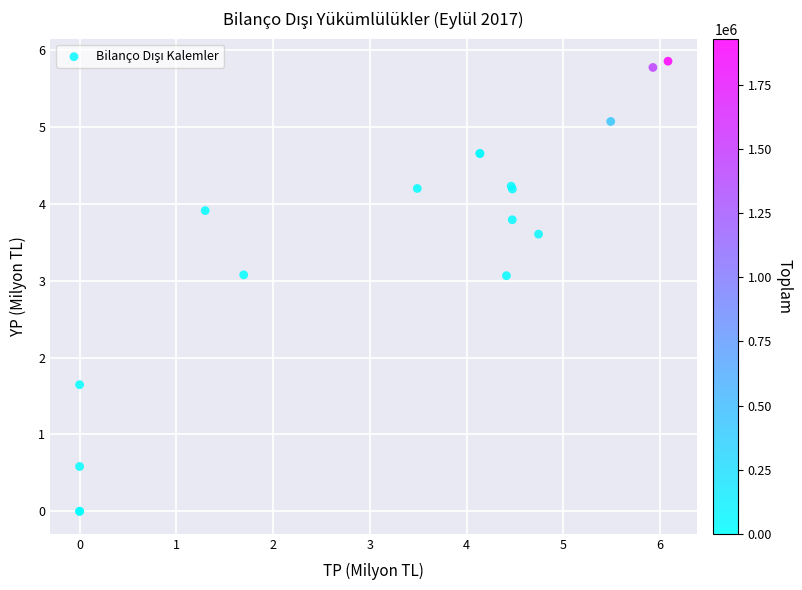

What Y value in the scatter plot is closest to 2?

1.6